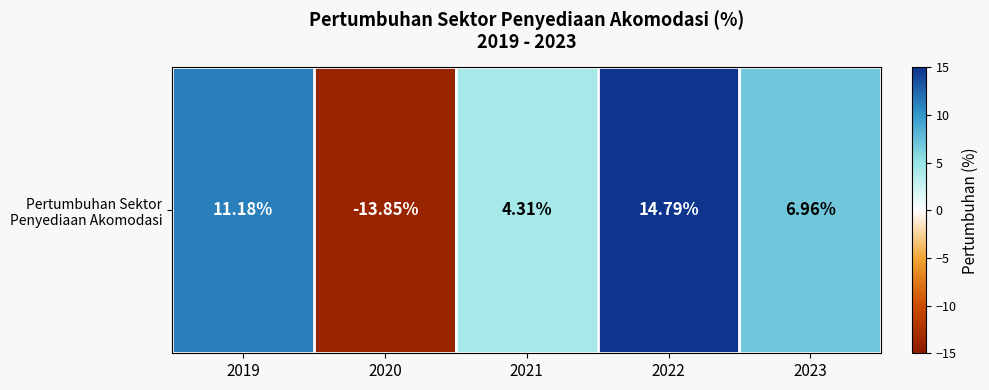

List the labels in order of value, smallest first.

2020, 2021, 2023, 2019, 2022